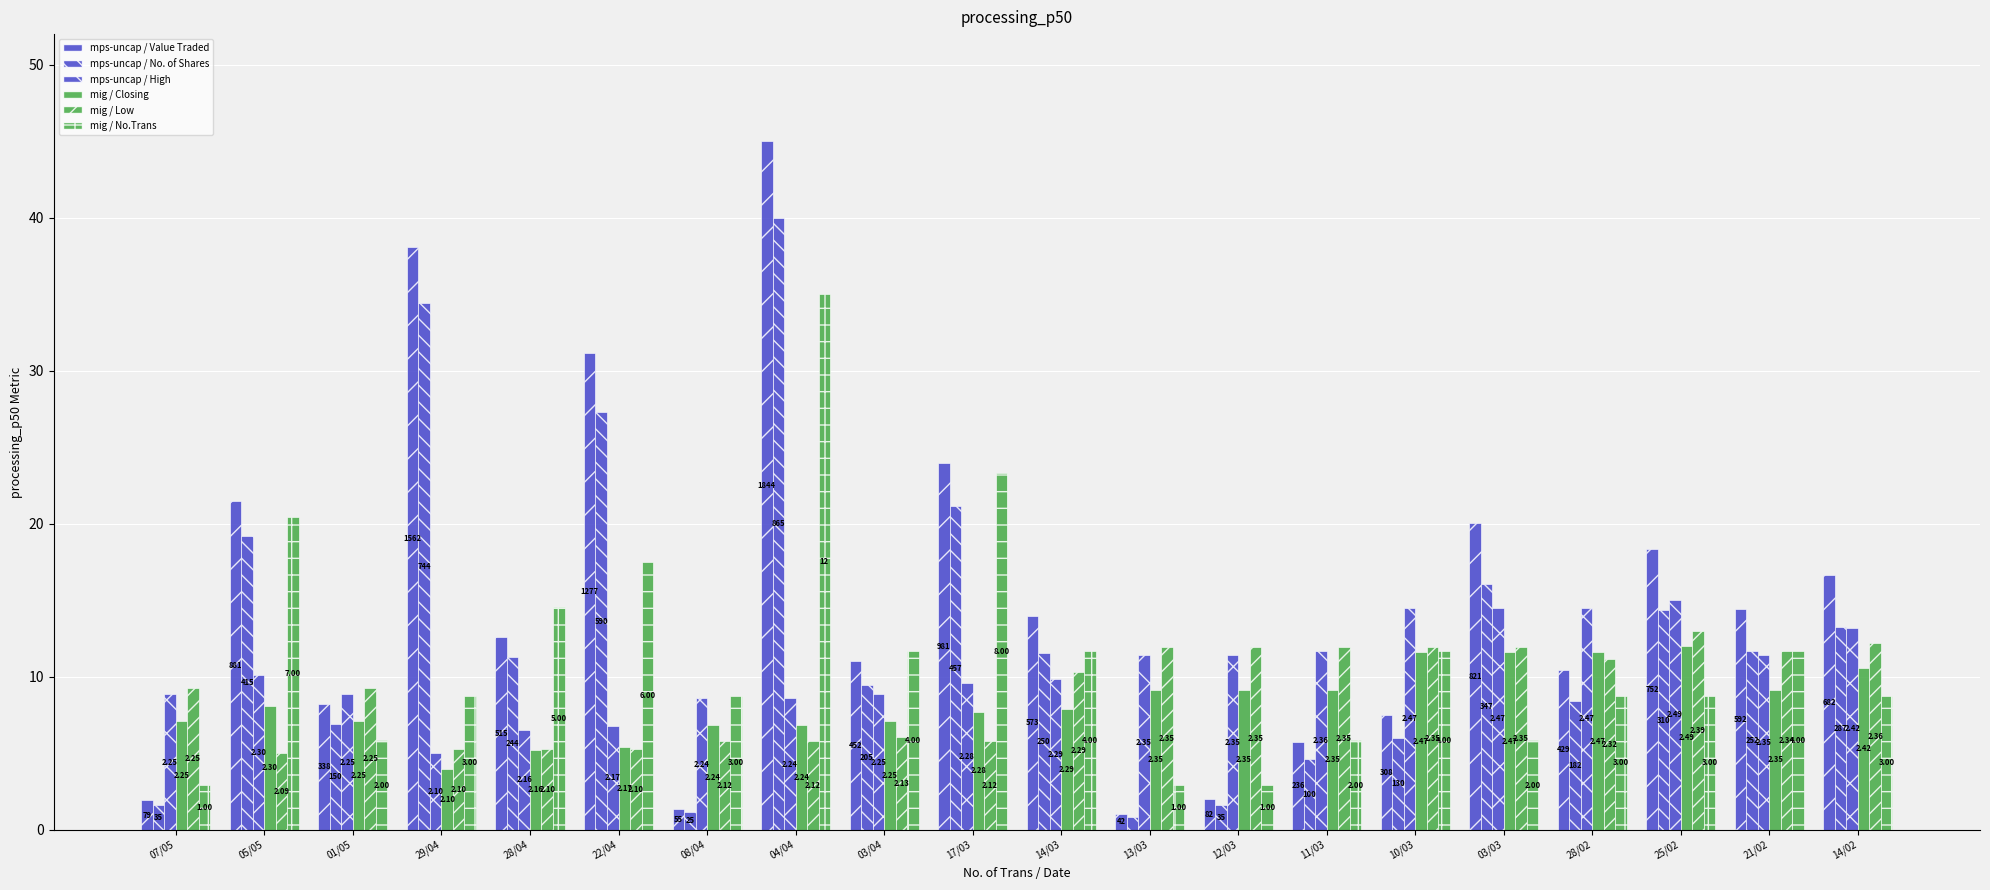

At 12/03, list the series in order from largest to smallest.

mig / Low, mps-uncap / High, mig / Closing, mig / No.Trans, mps-uncap / Value Traded, mps-uncap / No. of Shares